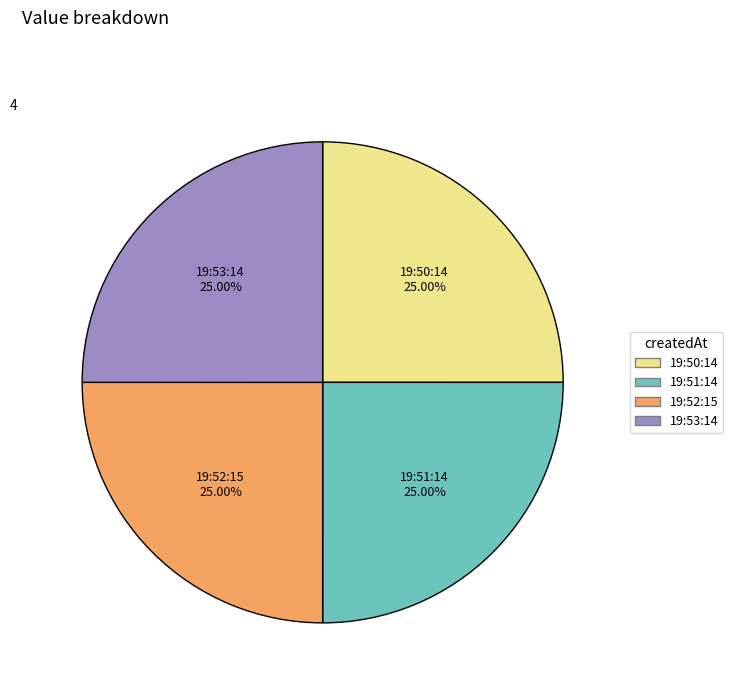

Does any single category account for the majority?

No